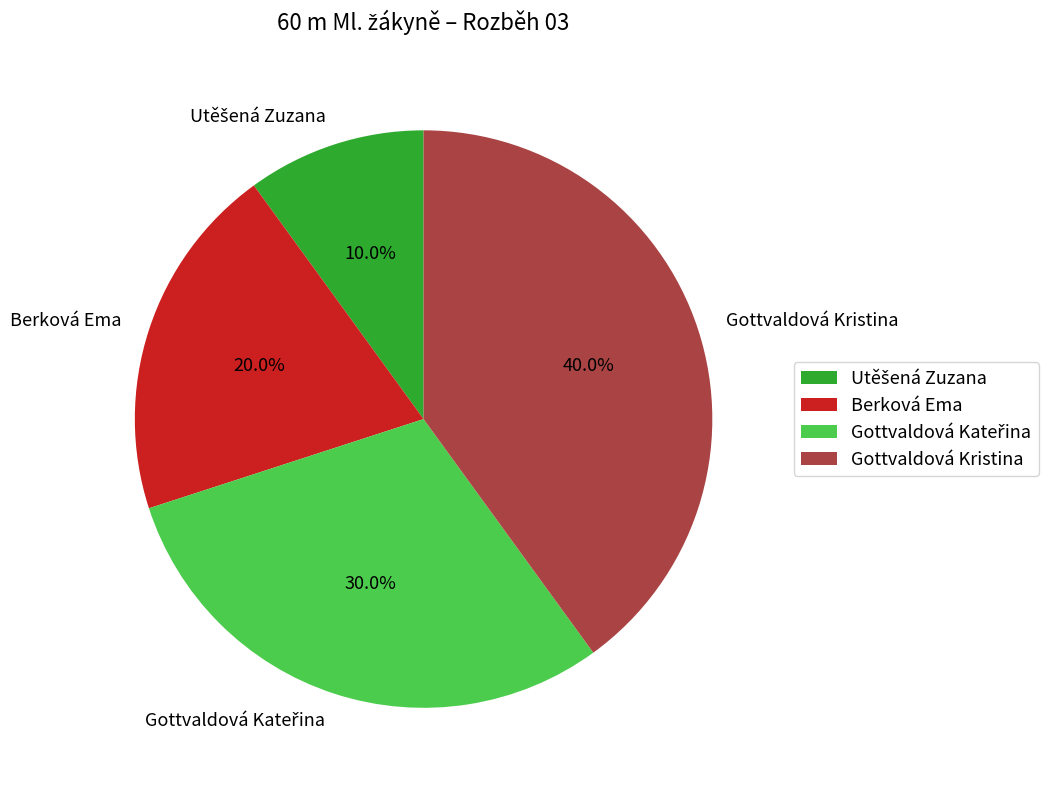

Between Berková Ema and Gottvaldová Kristina, which is larger?

Gottvaldová Kristina